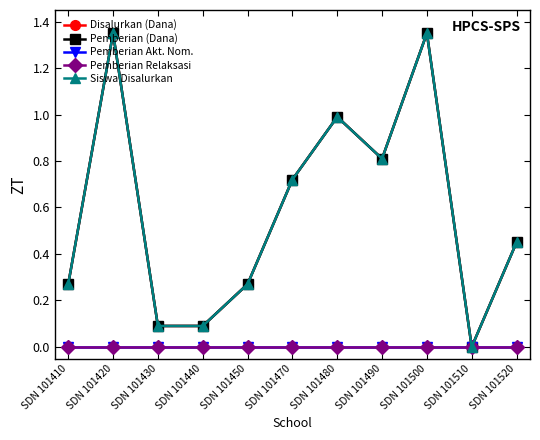

Is it true that Siswa Disalurkan equals 0.0 at SDN 101430?

False